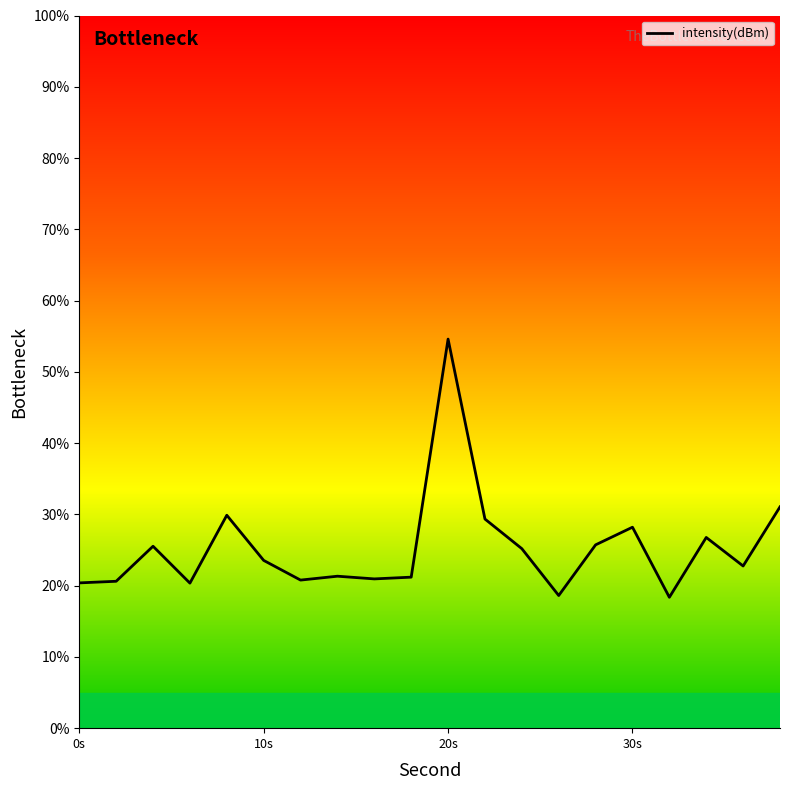

At which label is the value closest to 36?

38